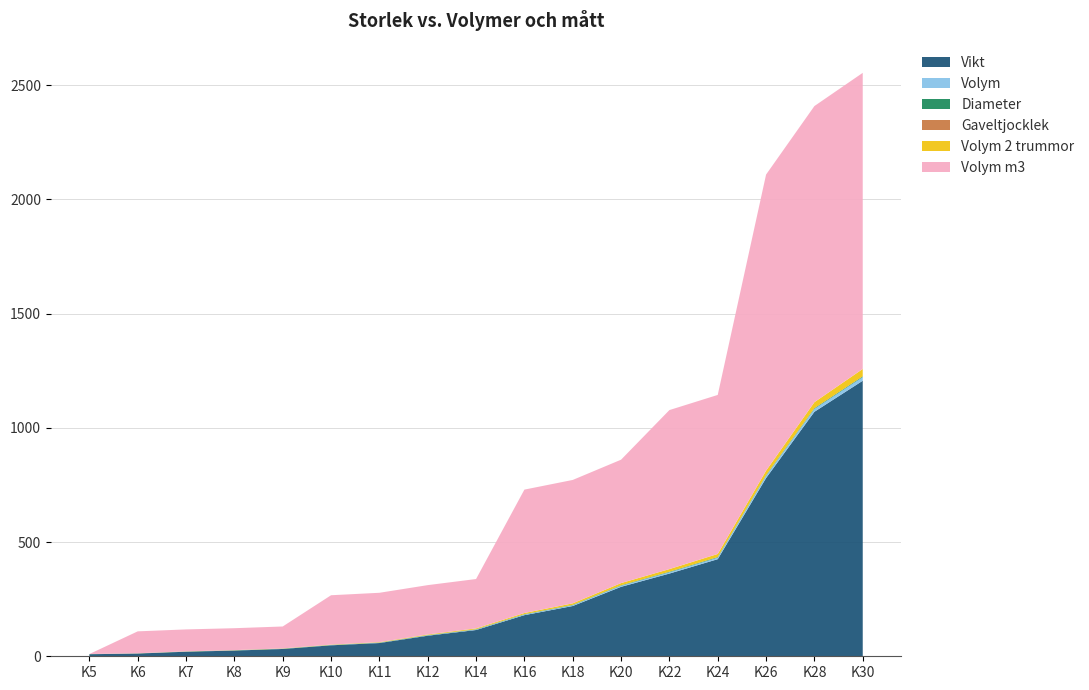

Reading left to right, list all the values displayed in this chart.

Vikt: 9.0	12.0	20.0	25.0	32.0	48.0	58.0	90.0	115.0	180.0	220.0	304.0	362.0	425.0	780.0	1070.0	1206.0
Volym: 0.1	0.2	0.3	0.4	0.5	0.7	0.9	1.4	1.9	2.6	3.3	4.7	5.7	6.8	9.8	12.9	16.2
Diameter: 0.5	0.6	0.7	0.8	0.9	1.0	1.1	1.2	1.4	1.6	1.8	2.0	2.2	2.4	2.6	2.8	3.0
Gaveltjocklek: 0.0	0.0	0.0	0.0	0.0	0.0	0.0	0.0	0.0	0.1	0.1	0.1	0.1	0.1	0.1	0.1	0.1
Volym 2 trummor: 0.2	0.3	0.6	0.7	1.0	1.4	1.8	2.8	3.8	5.2	6.6	9.6	11.6	13.6	19.8	26.3	32.2
Volym m3: 0.0	96.0	96.0	96.0	96.0	216.0	216.0	216.0	216.0	540.0	540.0	540.0	696.0	696.0	1296.0	1296.0	1296.0